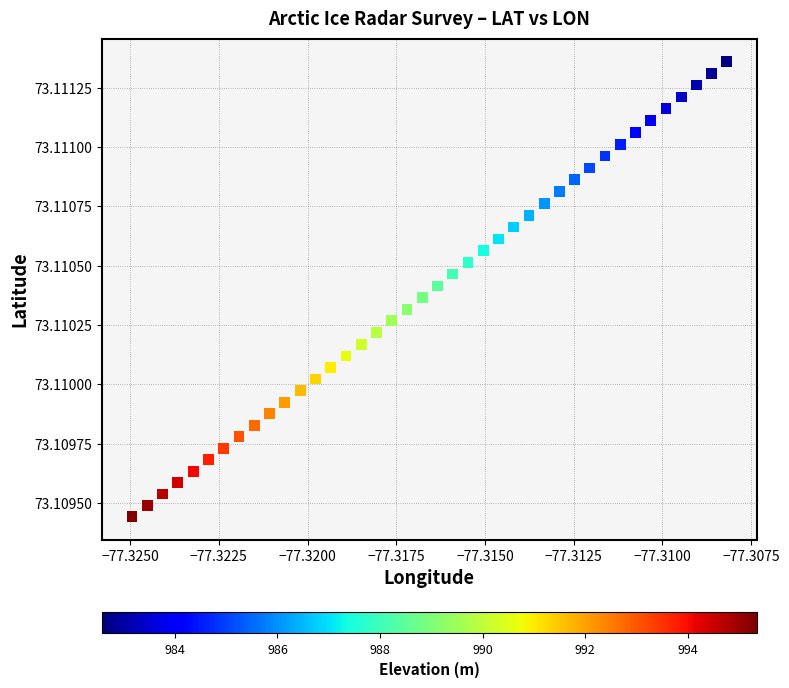

How many points are shown in the scatter plot?

40